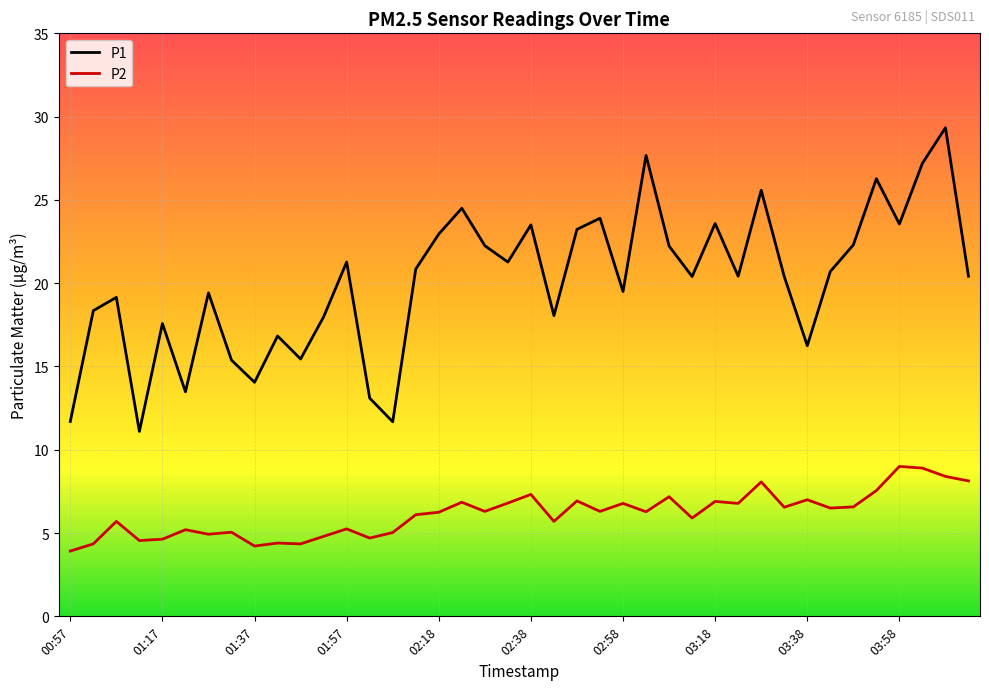

True or false: P2 has more than 2 interior local peaks.

True